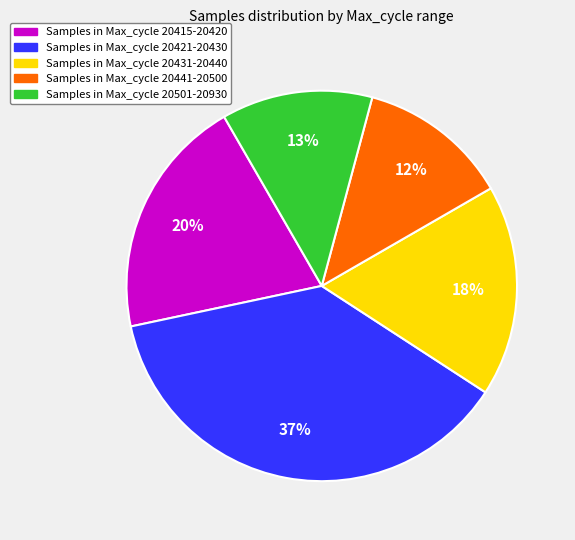

Is there a majority slice in this chart?

No